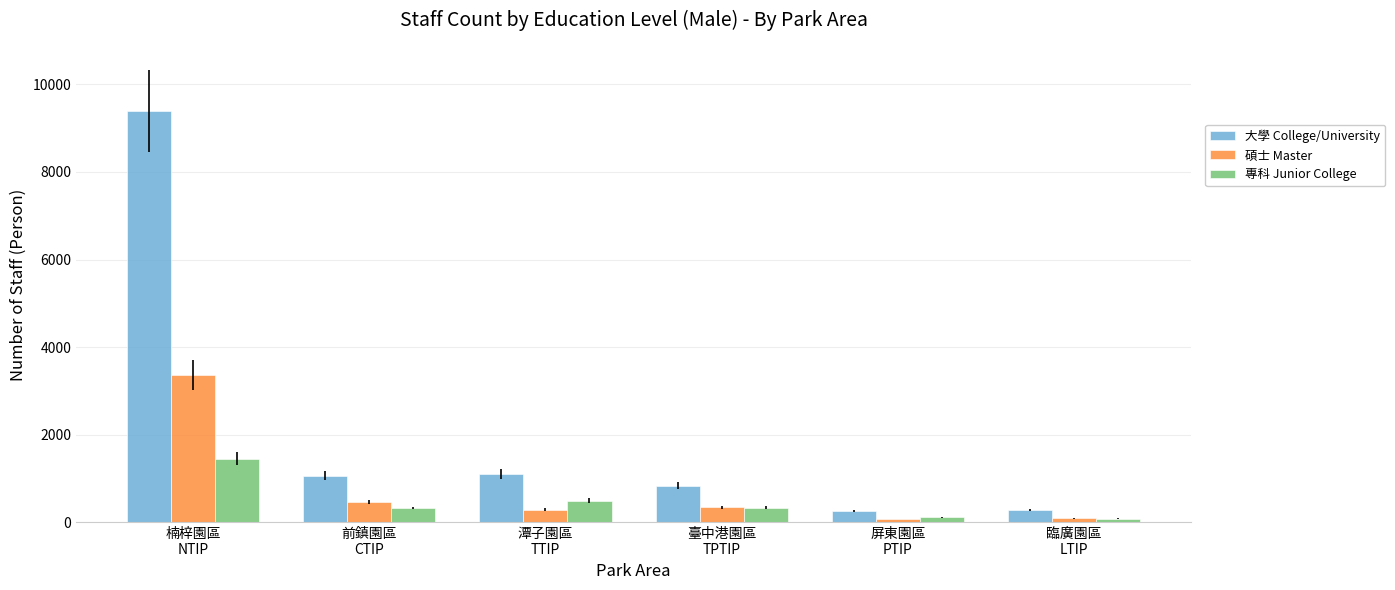

Which series changed the most between 前鎮園區
CTIP and 臨廣園區
LTIP?

大學 College/University